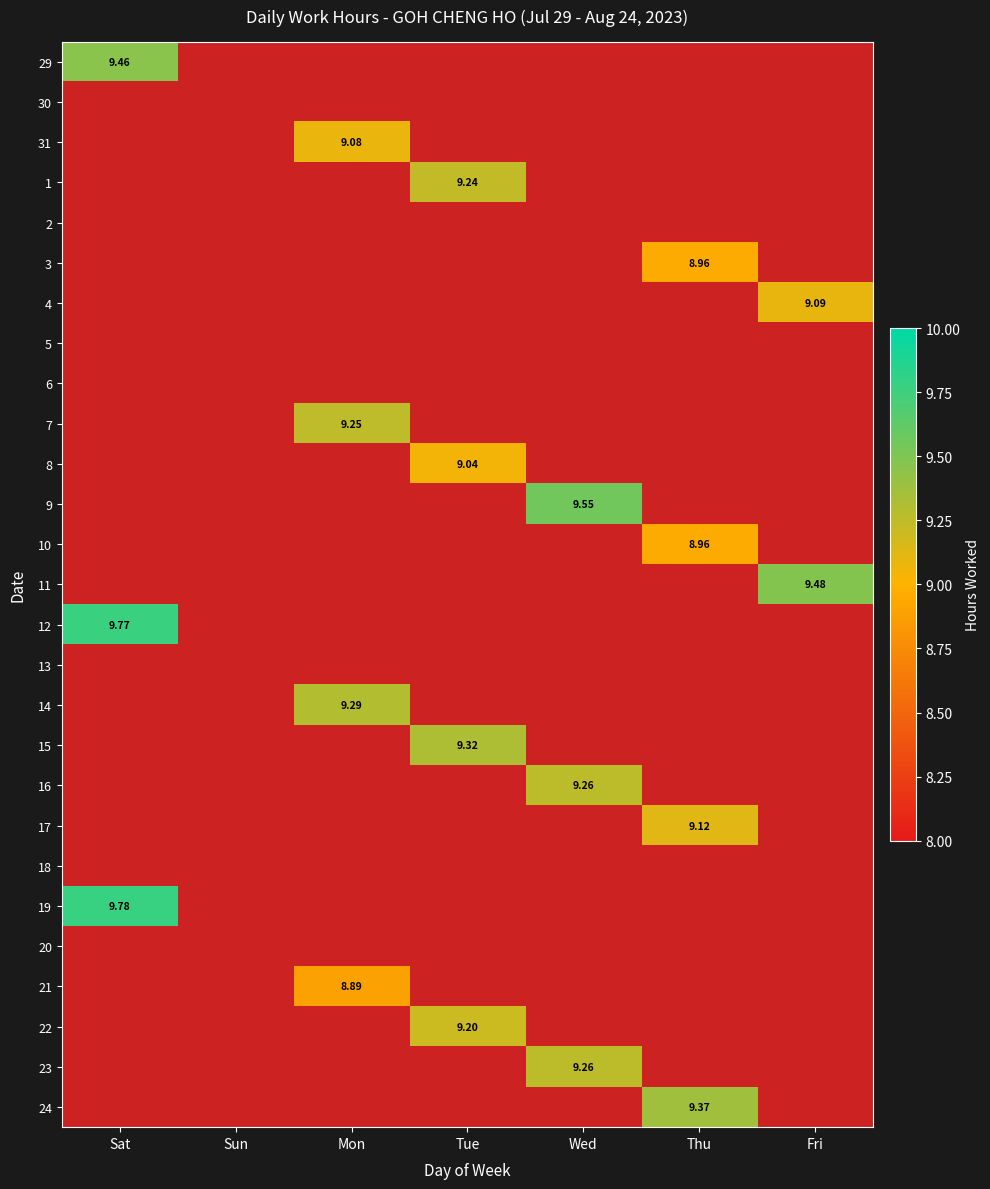

What is the highest value of the 29 series?

9.5